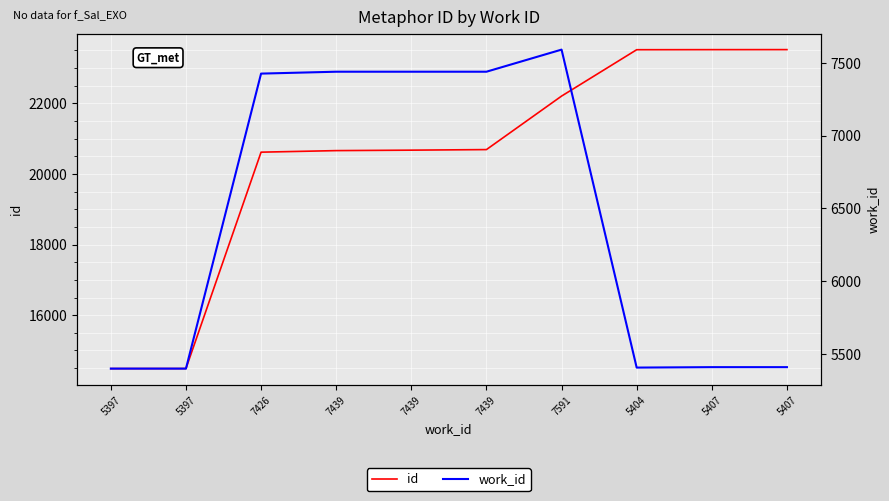

True or false: id and work_id cross at least once.

False